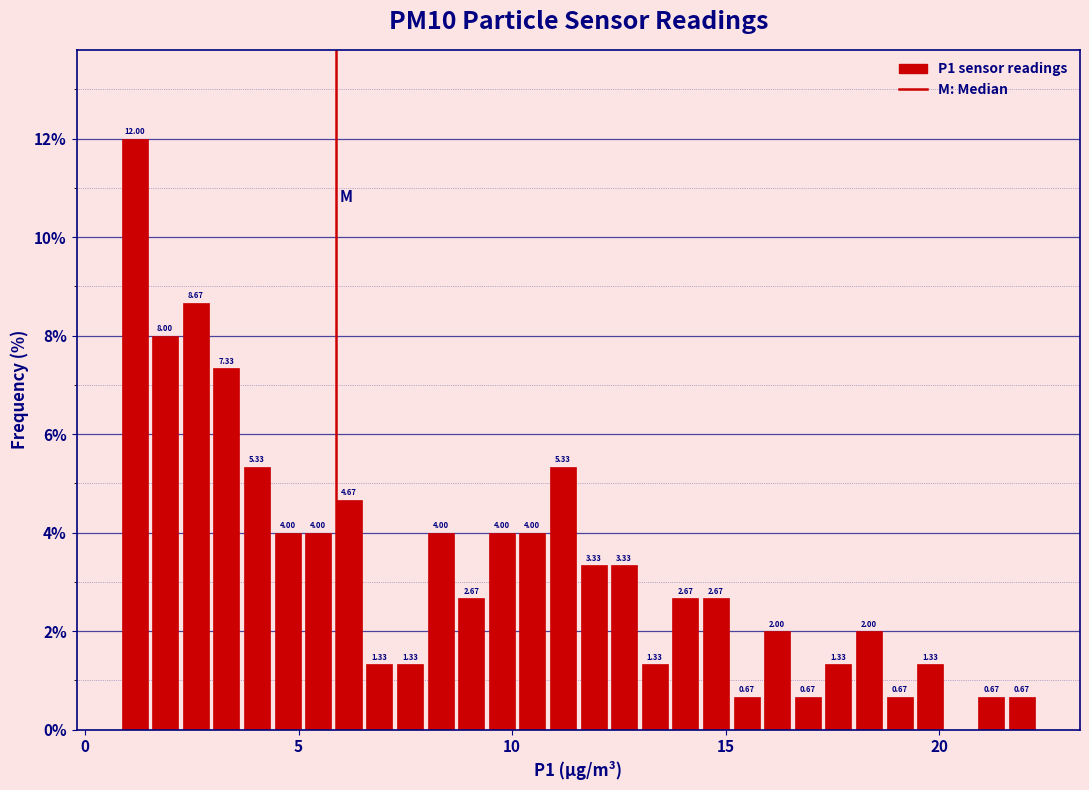

Around what value on the x-axis is the tallest bar? Give the approximate position of its centre, as read against the axis.

1.0